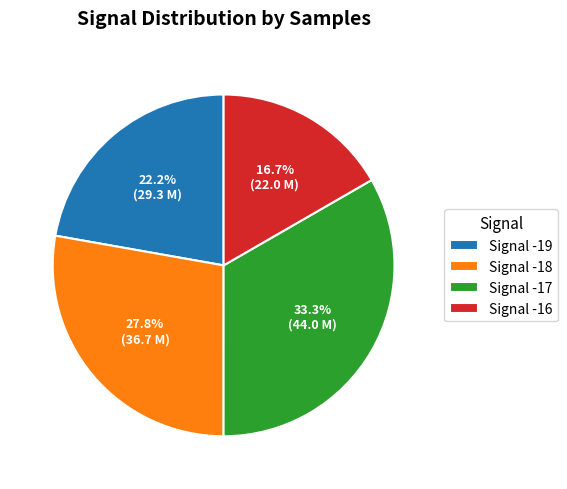

Is there a majority slice in this chart?

No